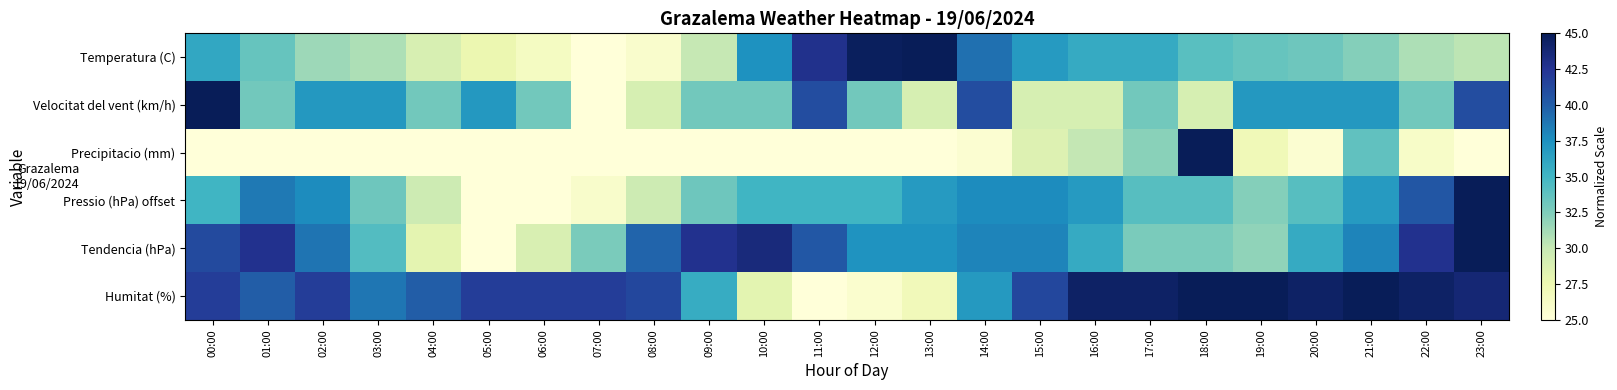

At how many categories does at least one series exceed 33?

24